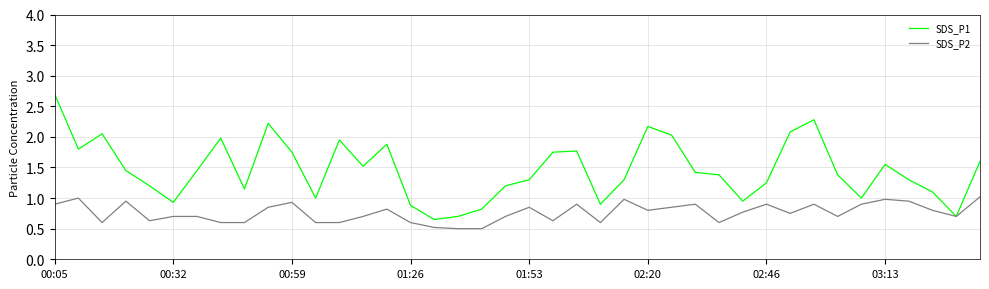

What is the minimum value for SDS_P2?

0.5